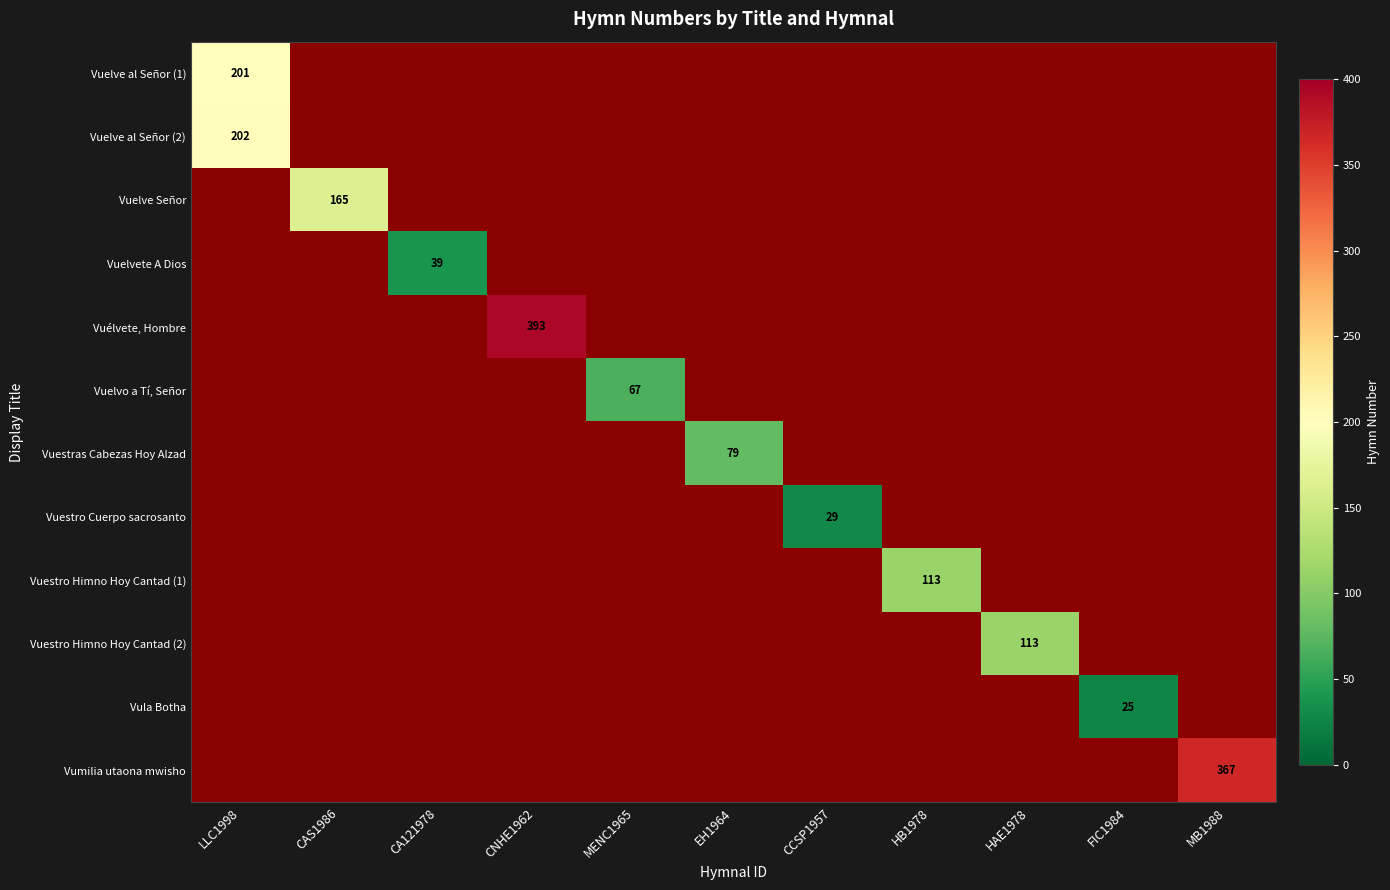

The value of Vumilia utaona mwisho at MB1988 is 367. True or false?

True